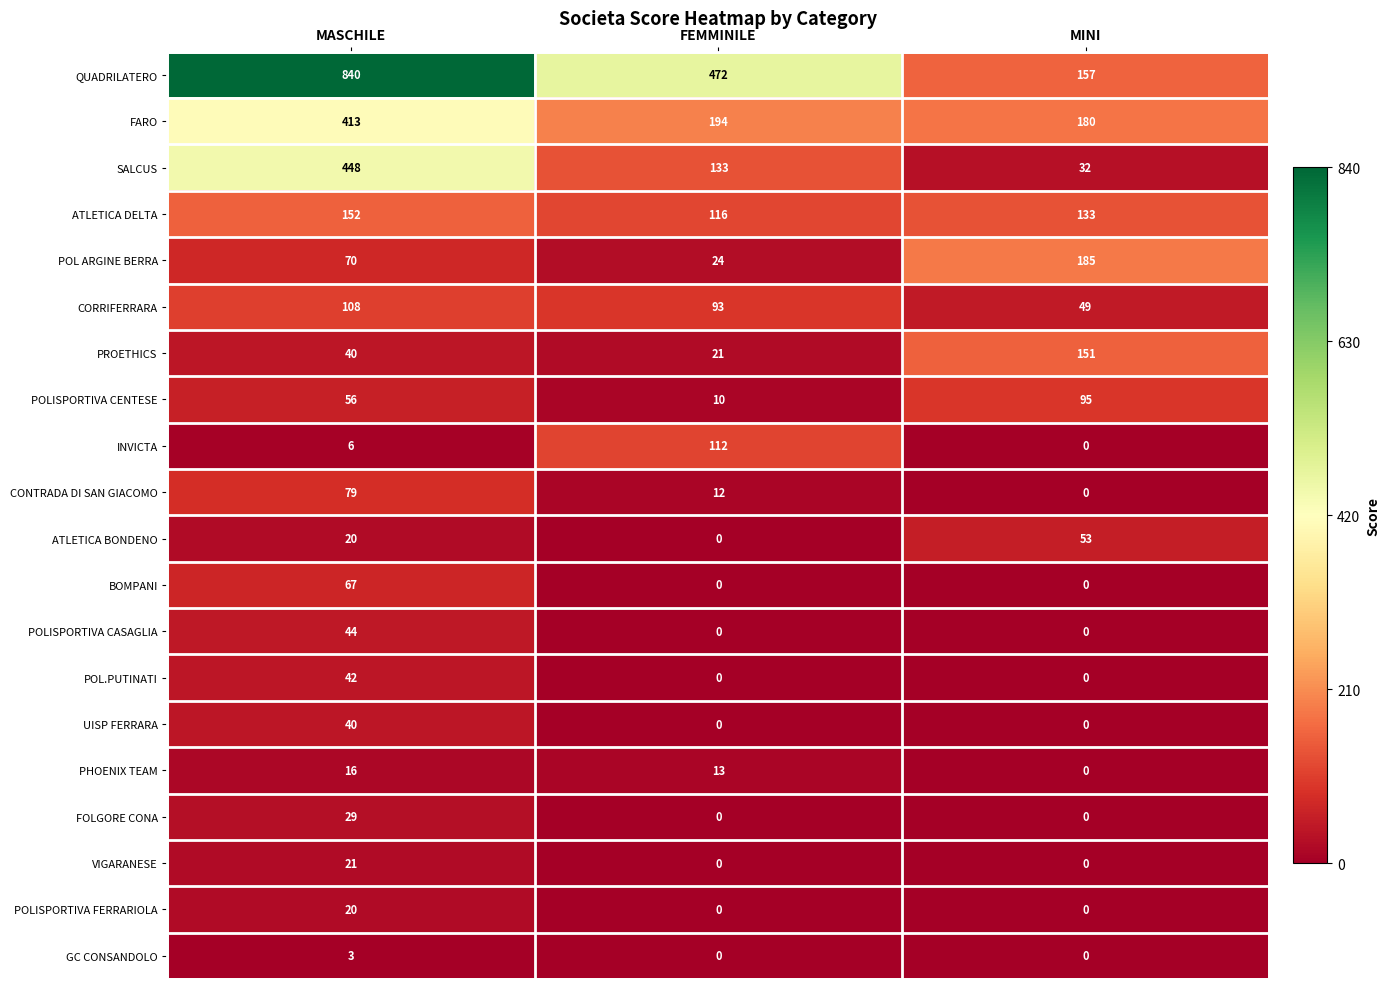

Which series has the largest range (max minus min)?

QUADRILATERO